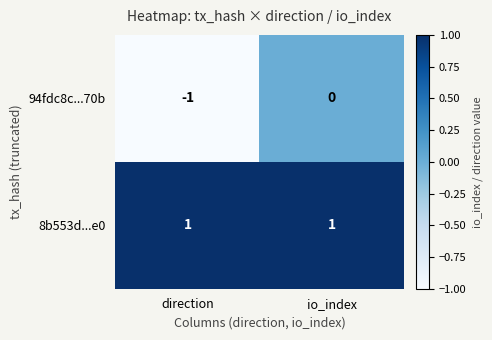

Which label corresponds to the smallest value in the chart?

direction